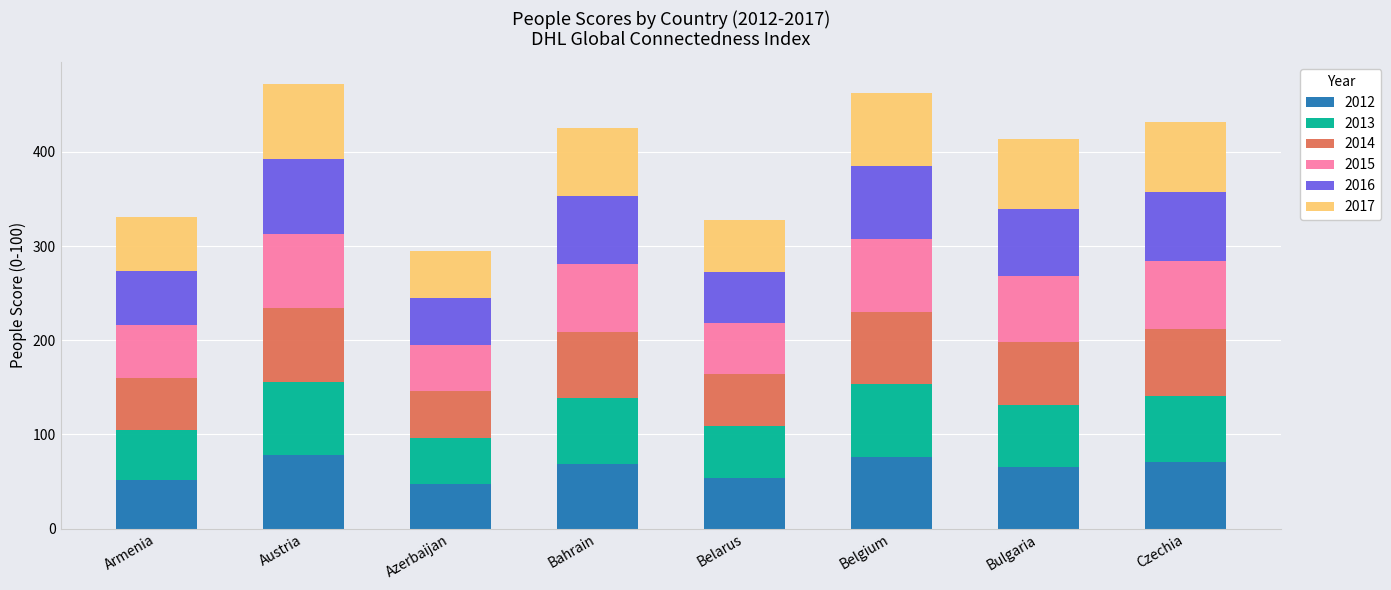

How many values in the 2012 series exceed 68?

4